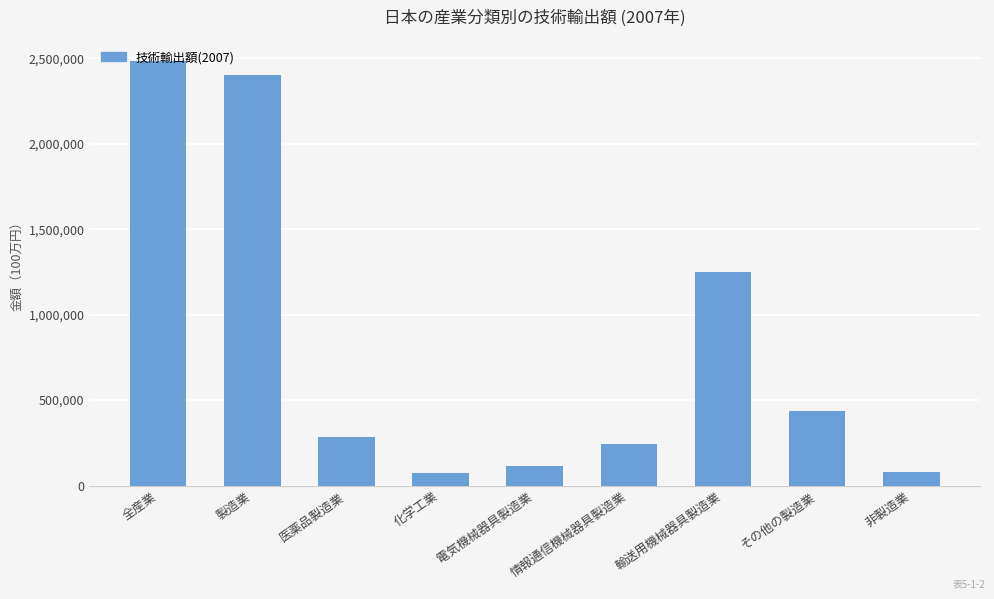

At which label is the value closest to 1277704?

輸送用機械器具製造業